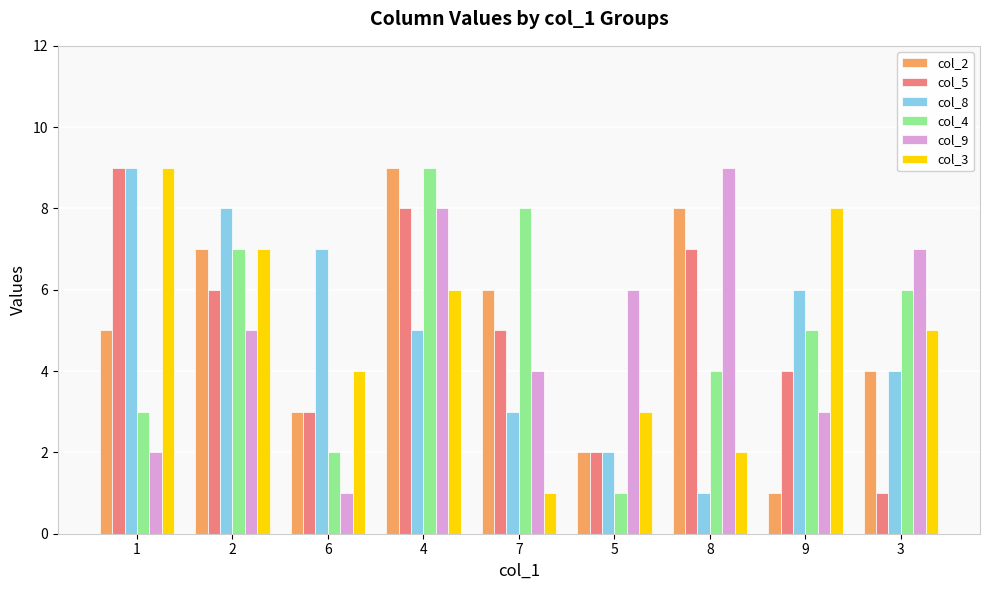

True or false: col_3 has a value of 6 at 4.

True